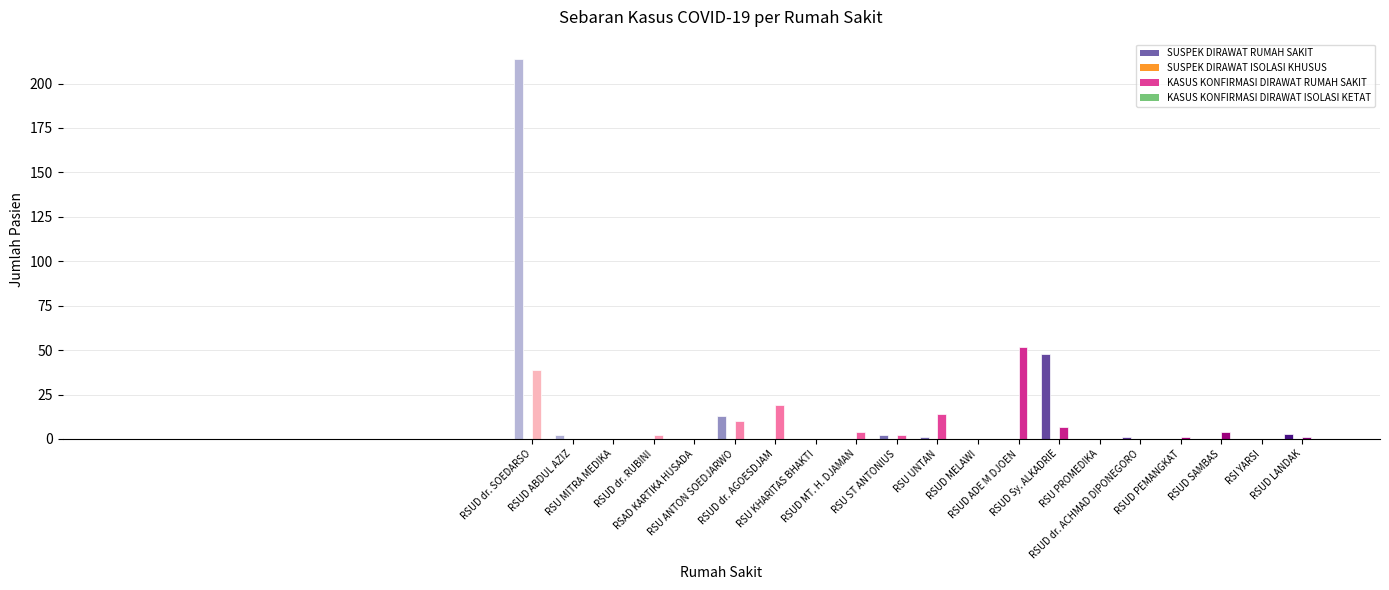

Does the chart contain any negative values?

No